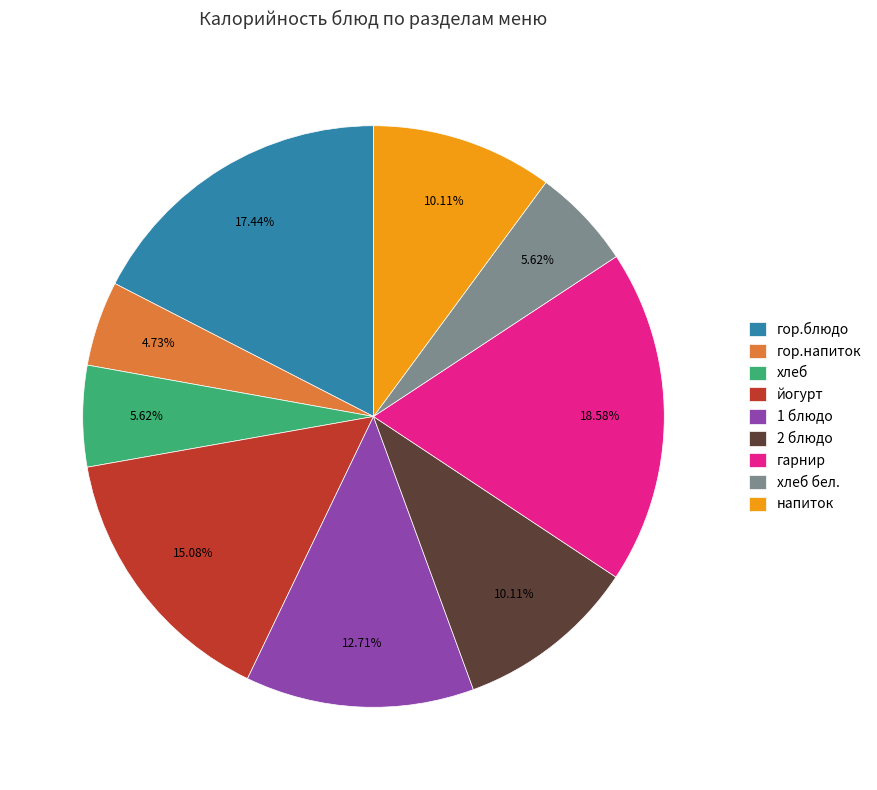

The гарнир slice represents 28% of the pie. True or false?

False